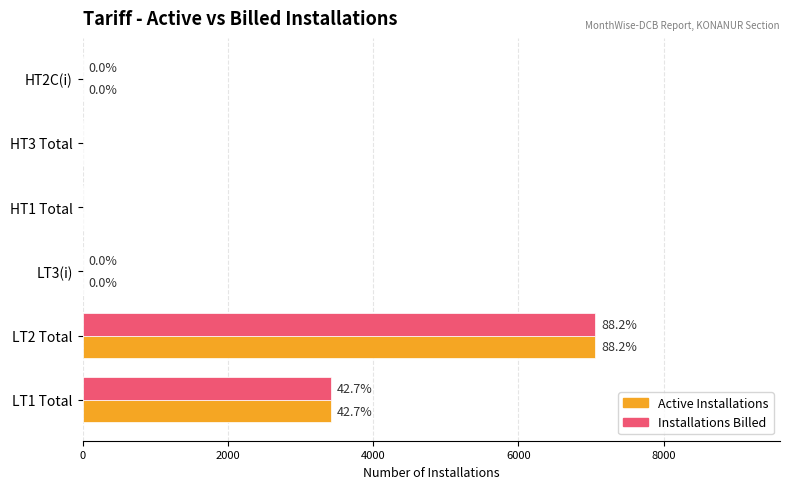

What is the sum of all Installations Billed values?

10472